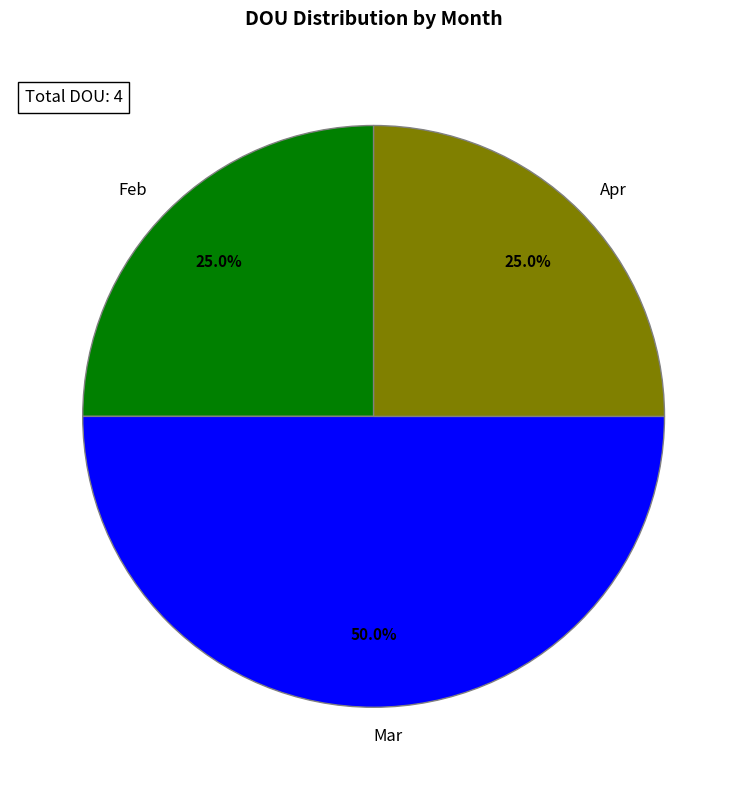

How many segments does this pie chart have?

3